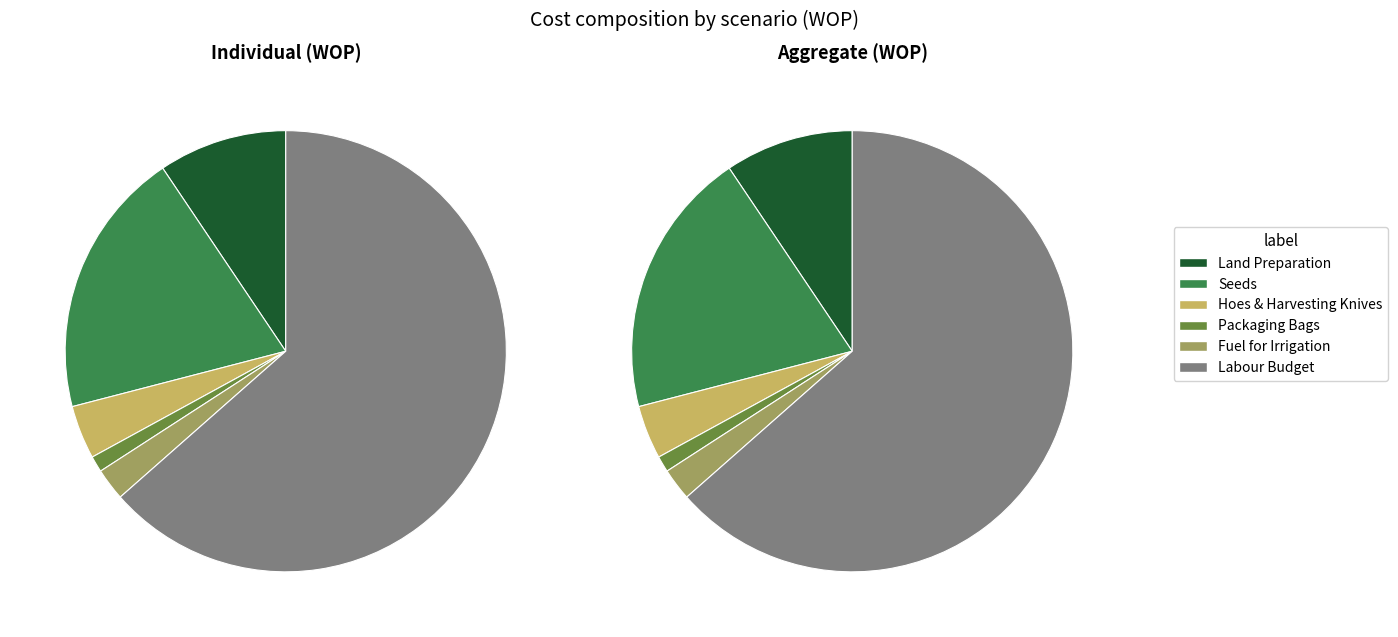

The Individual (WOP) slice represents 0% of the pie. True or false?

True